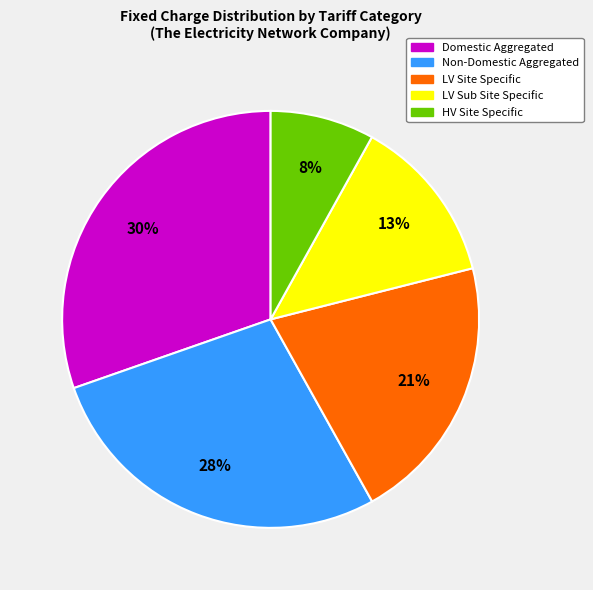

What is the largest slice in the pie chart?

Domestic Aggregated